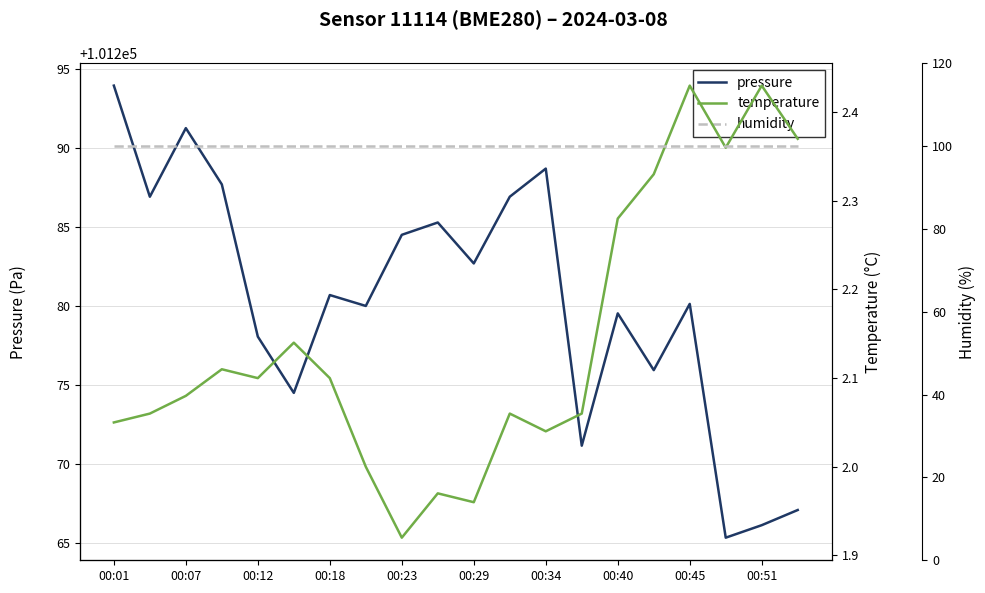

The pressure series shows 101280.1 at 00:45. True or false?

True